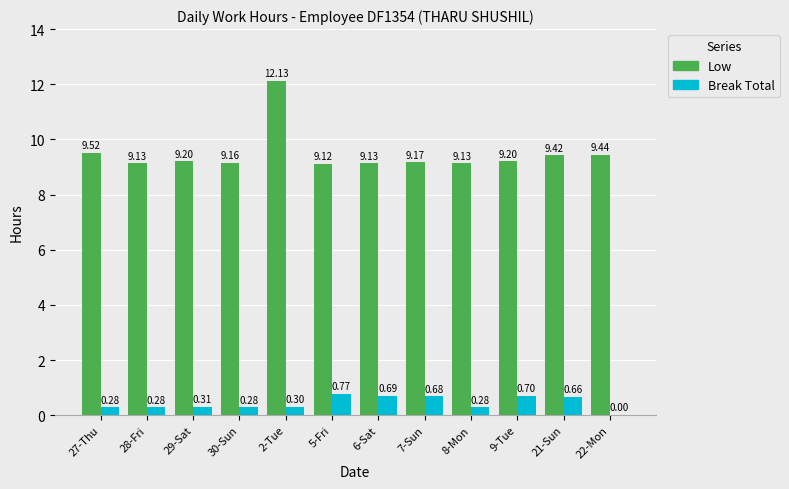

Between 29-Sat and 7-Sun, which series saw the biggest shift?

Break Total